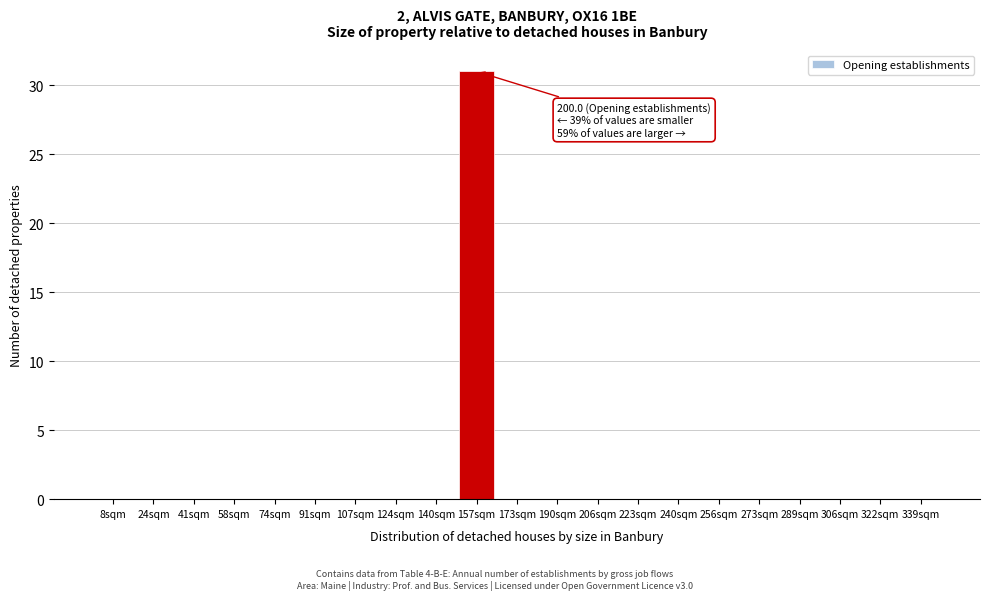

Reading left to right, extract all data points from this chart.

8sqm=0	24sqm=0	41sqm=0	58sqm=0	74sqm=0	91sqm=0	107sqm=0	124sqm=0	140sqm=0	157sqm=31	173sqm=0	190sqm=0	206sqm=0	223sqm=0	240sqm=0	256sqm=0	273sqm=0	289sqm=0	306sqm=0	322sqm=0	339sqm=0